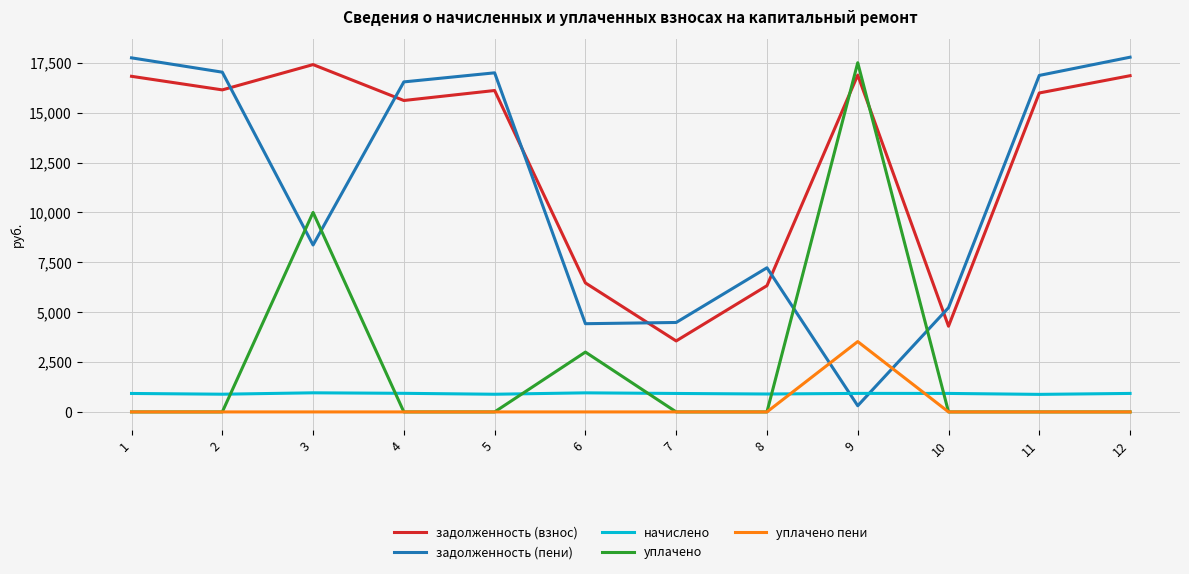

True or false: начислено and задолженность (взнос) cross at least once.

False